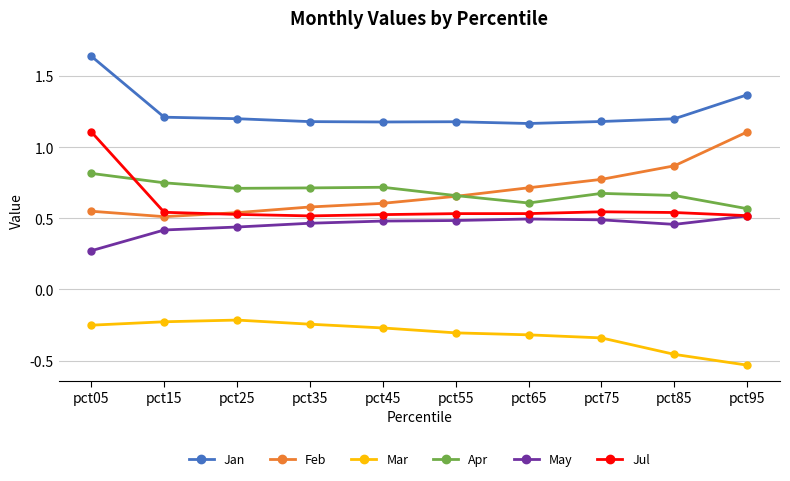

Which series has the largest total across all categories?

Jan